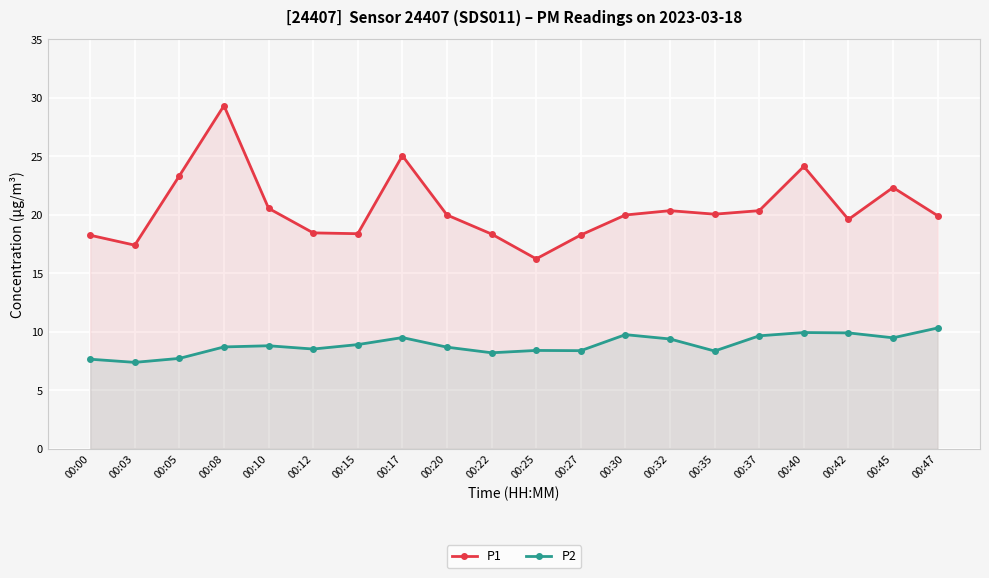

What is the sum of the P2 values at 00:45 and 00:32?

18.9